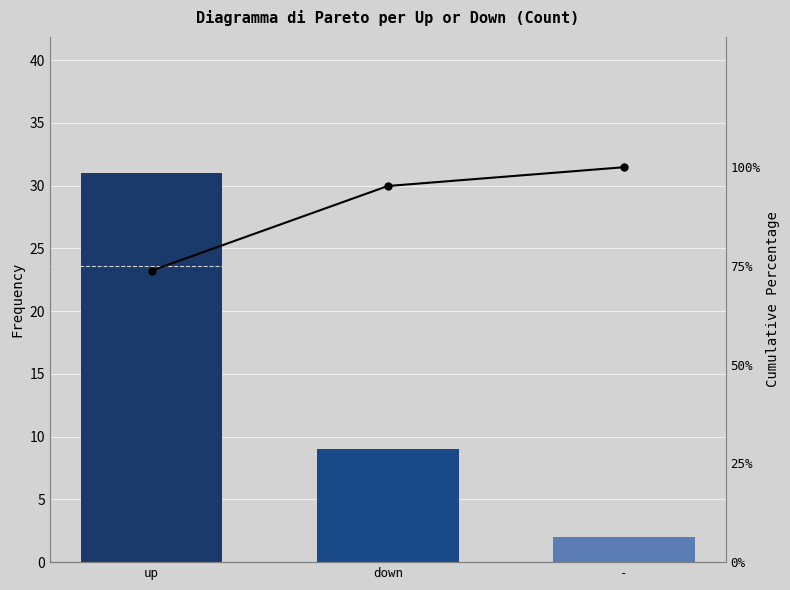

What is the label of the 1st bar from the left?

up